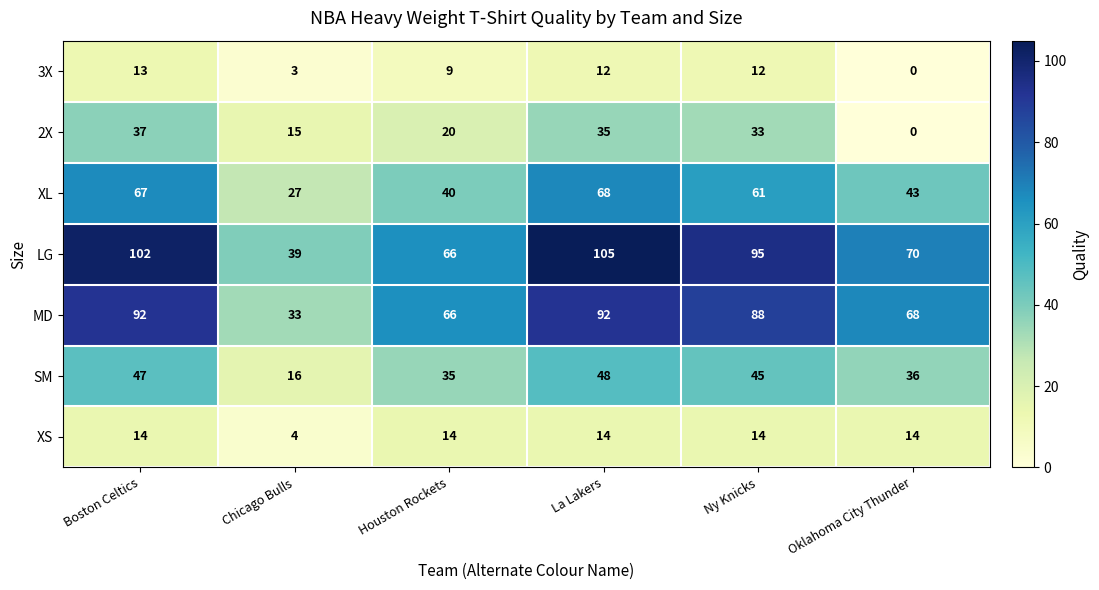

At how many categories does at least one series exceed 18?

6